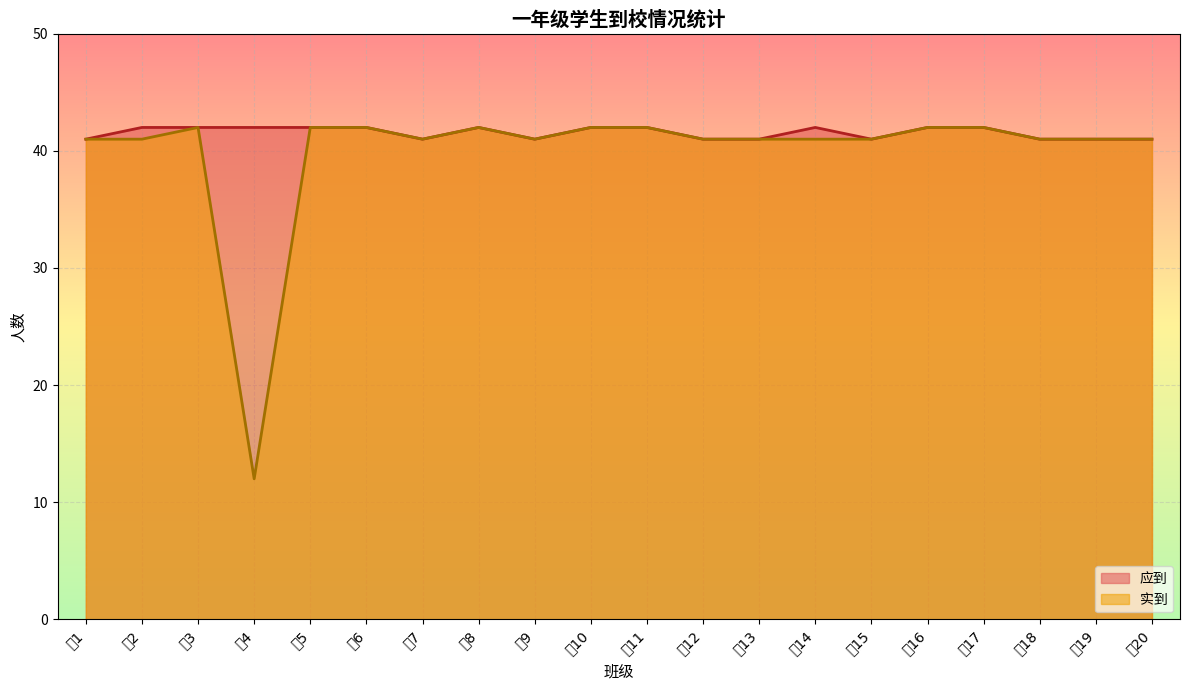

What is the average value of the 实到 series?

40